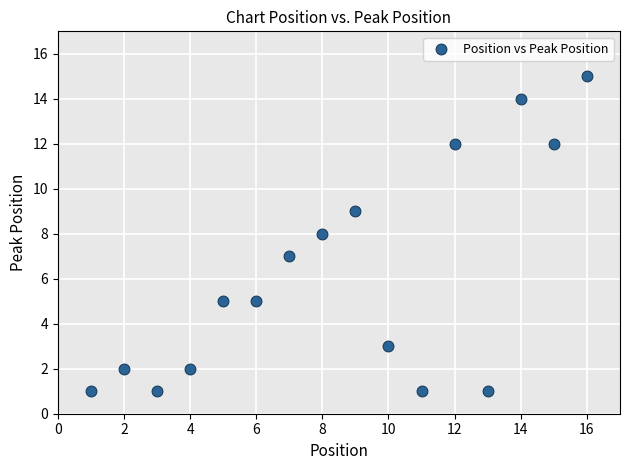

What is the range of Y values (max minus min)?

14